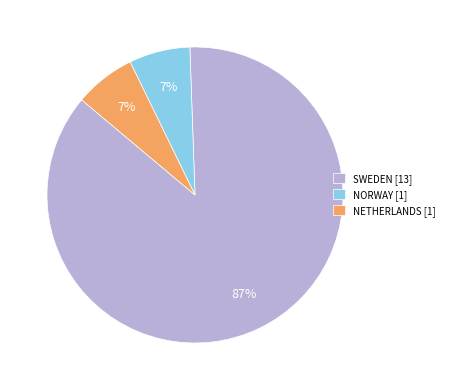

Do SWEDEN [13] and NETHERLANDS [1] together represent more than half of the pie?

Yes